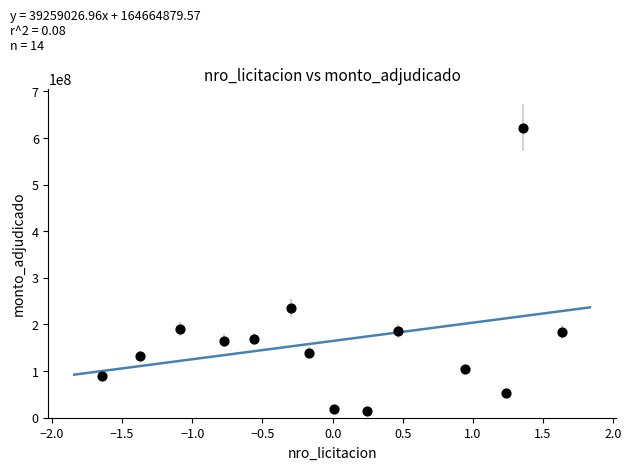

What is the range of Y values (max minus min)?

608459895